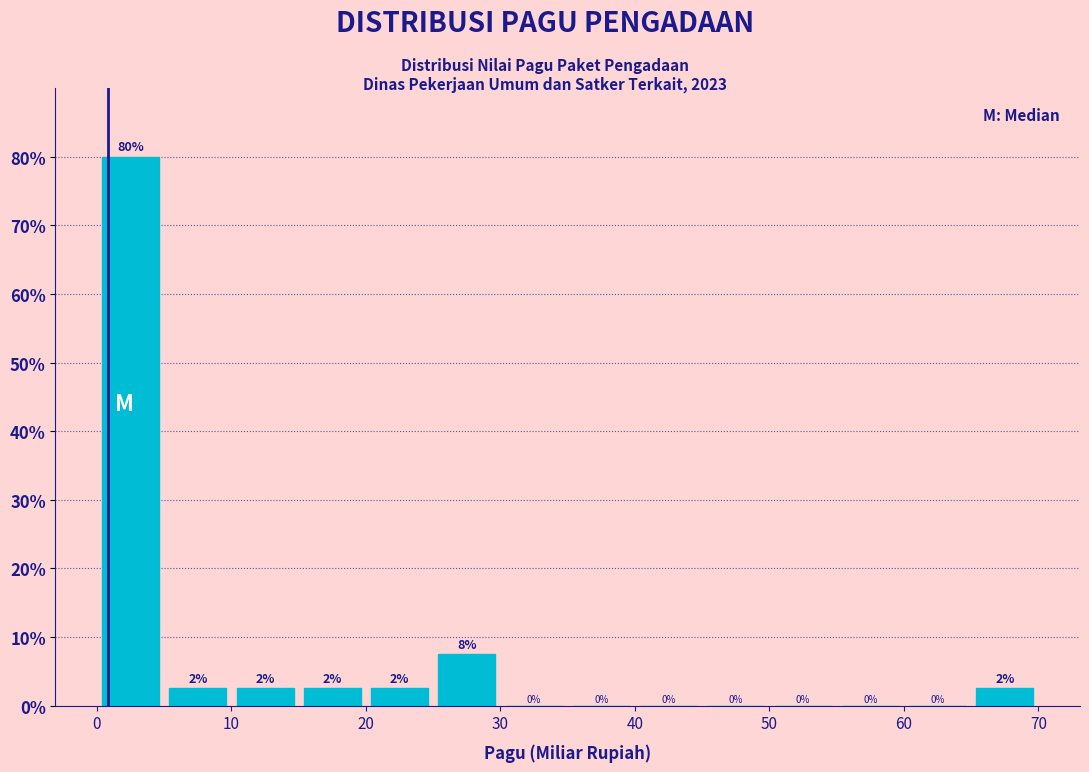

Which range on the x-axis has the tallest bar?

0 to 5